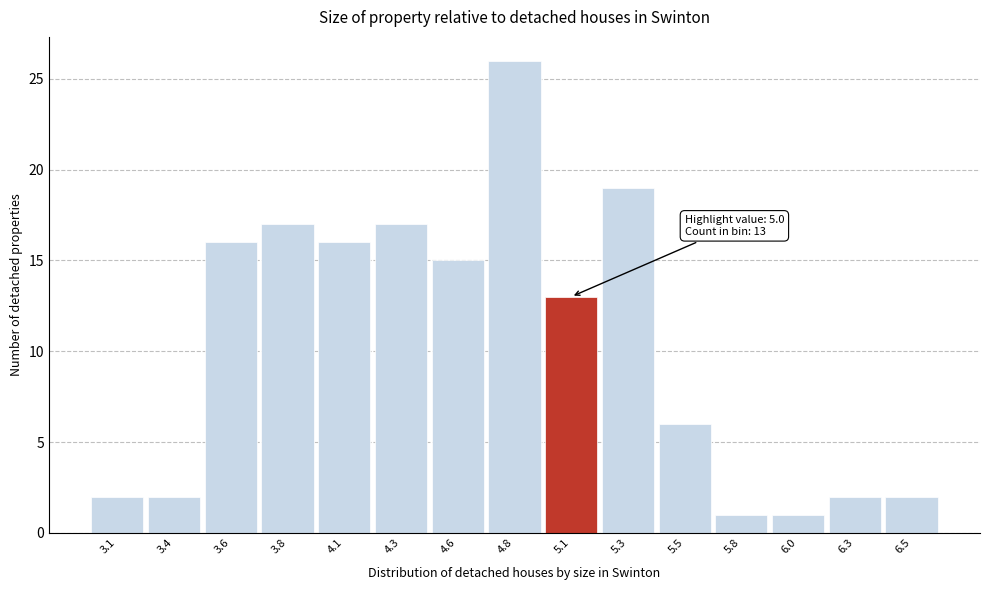

Reading left to right, transcribe all the data shown in this chart.

3.1=2	3.4=2	3.6=16	3.8=17	4.1=16	4.3=17	4.6=15	4.8=26	5.1=13	5.3=19	5.5=6	5.8=1	6.0=1	6.3=2	6.5=2